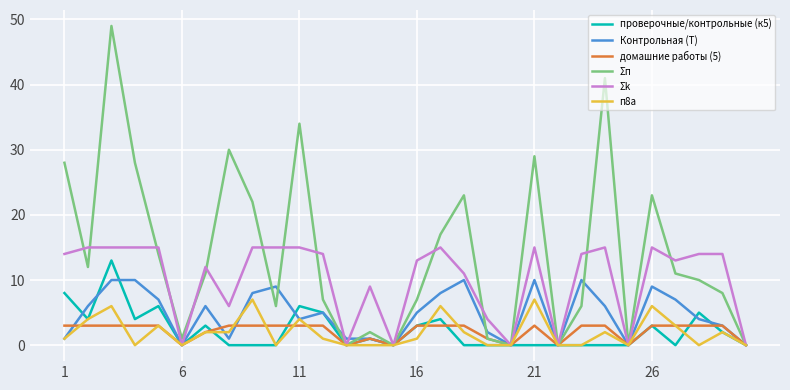

What is the highest value of the Σп series?

49